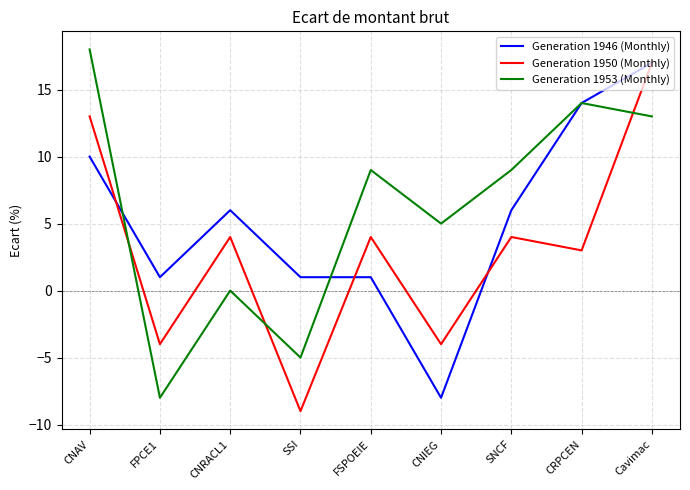

How many positive values does the Generation 1950 (Monthly) series have?

6